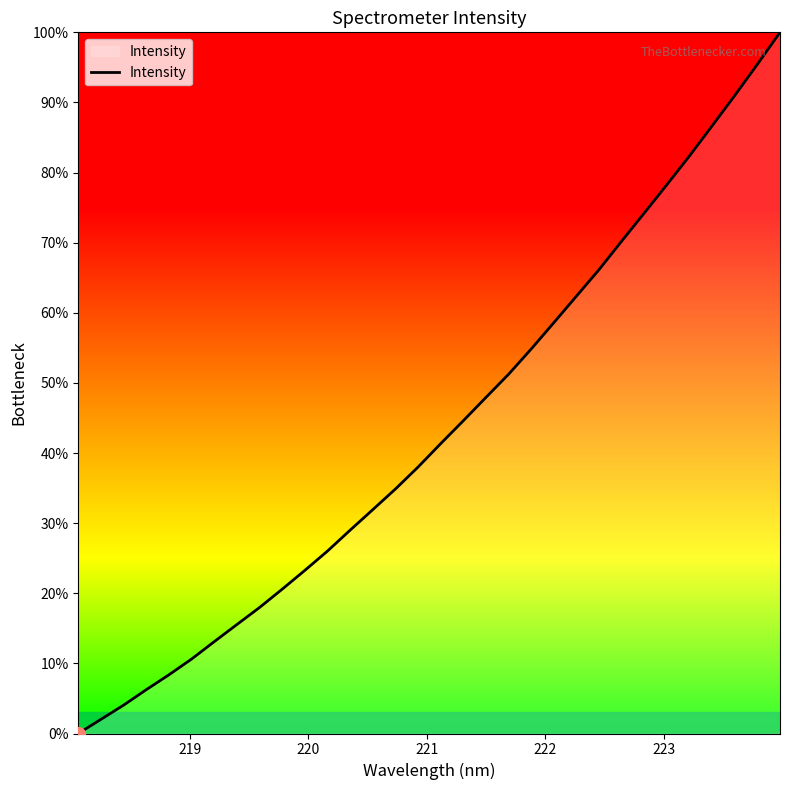

Does the chart have visible grid lines?

No